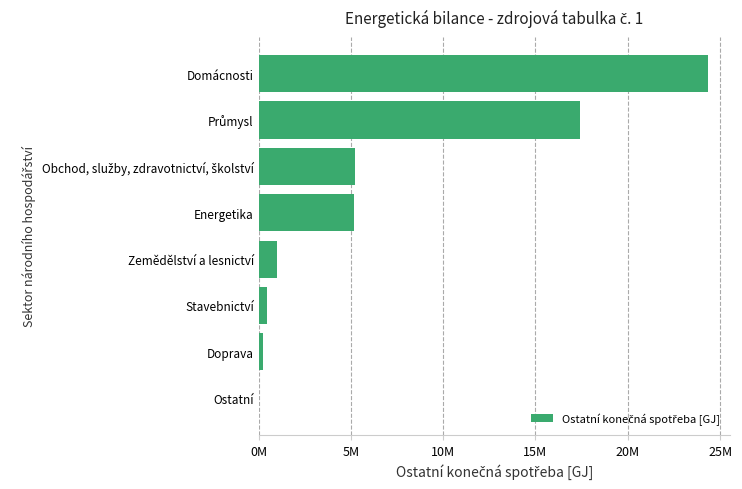

Are the bars horizontal?

Yes